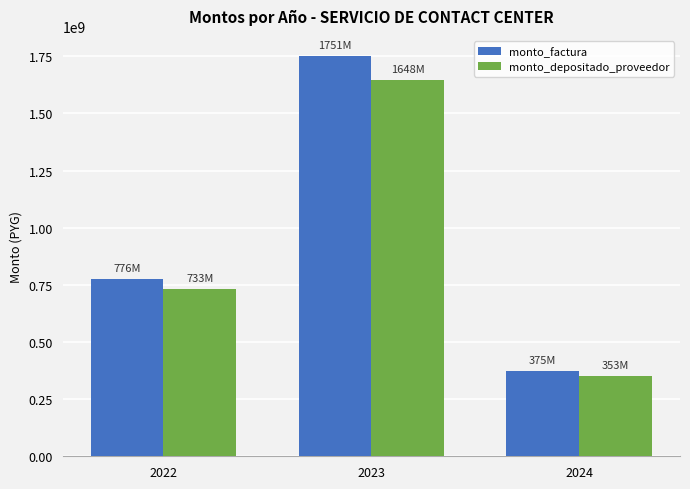

What are all the series names shown in the legend?

monto_factura, monto_depositado_proveedor